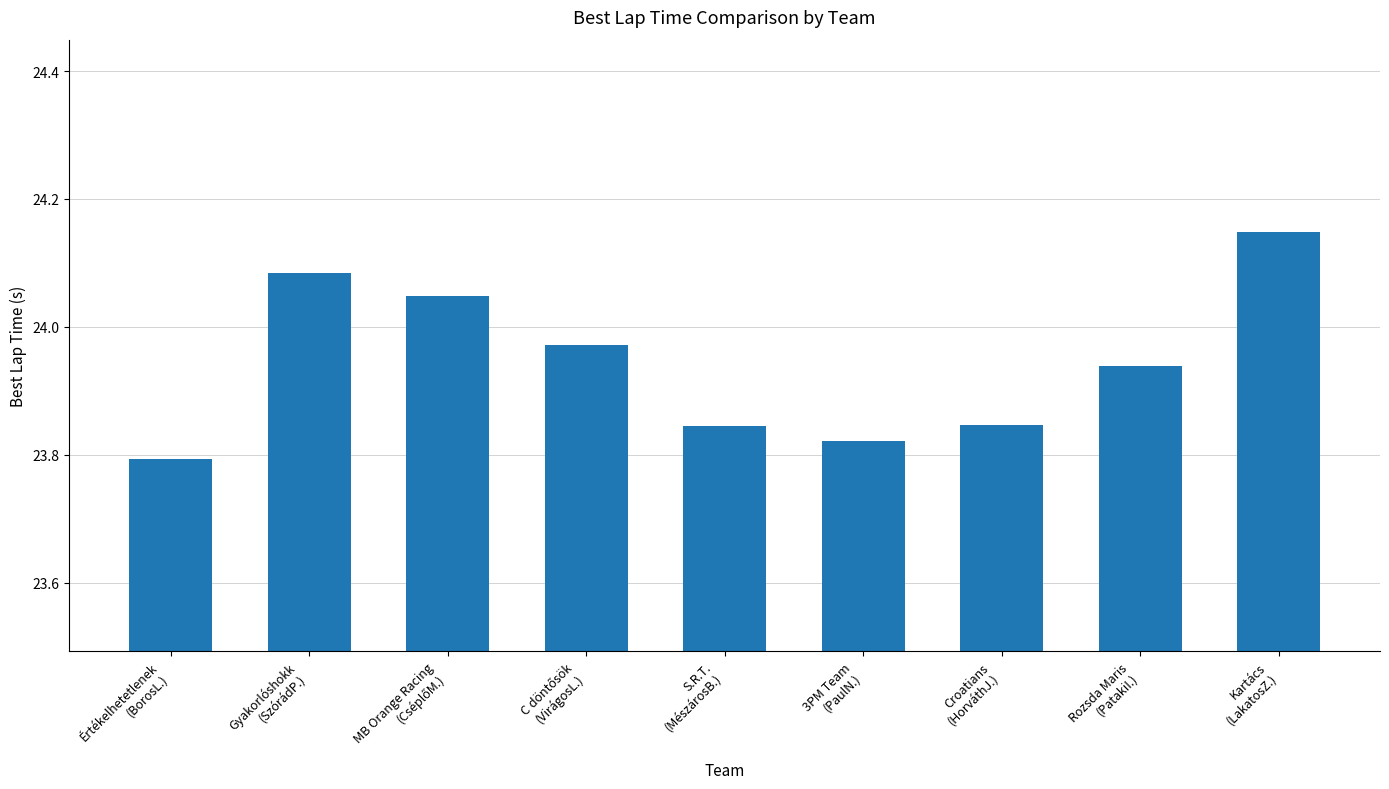

The chart shows a value of 15.1 at Gyakorlóshokk
(SzórádP.). True or false?

False